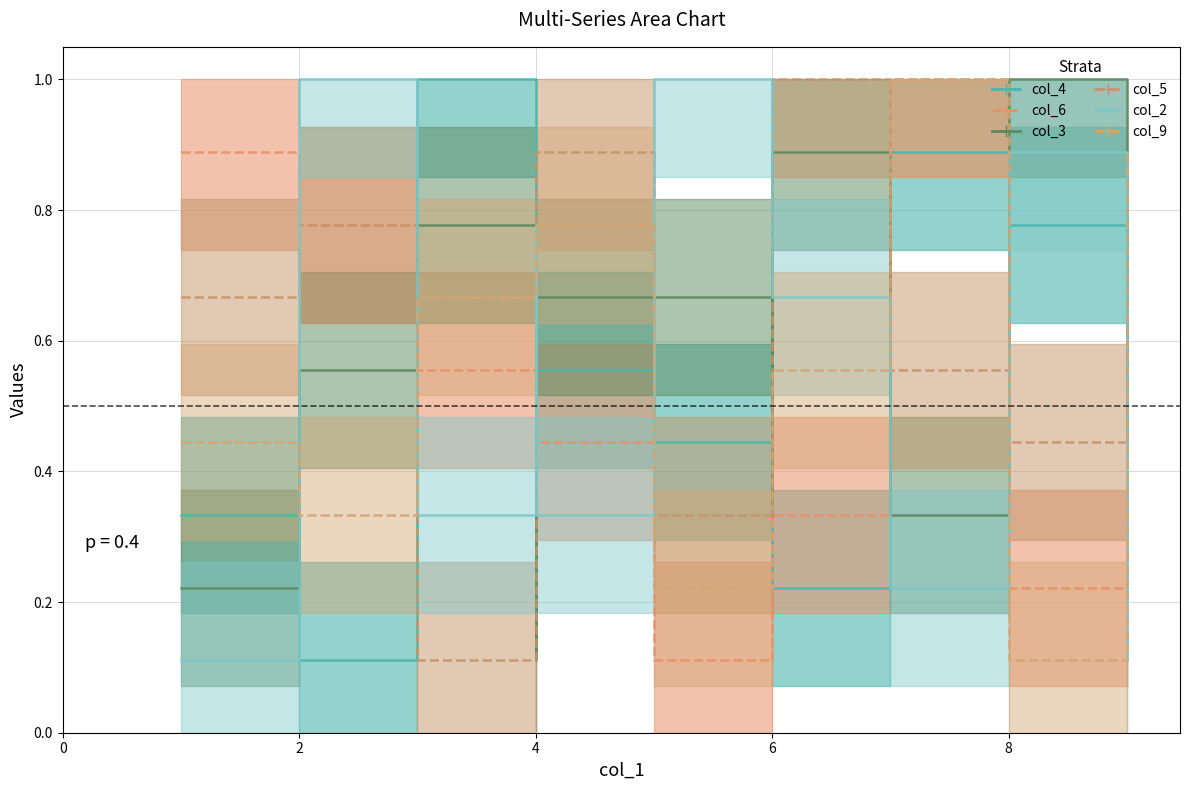

Does the chart display data point markers on the line(s)?

No